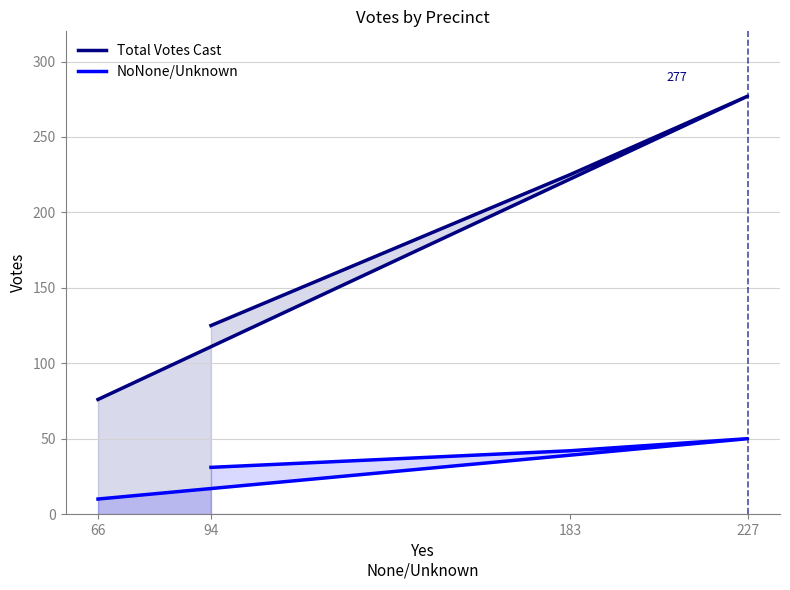

What is the minimum value shown in the chart?

10